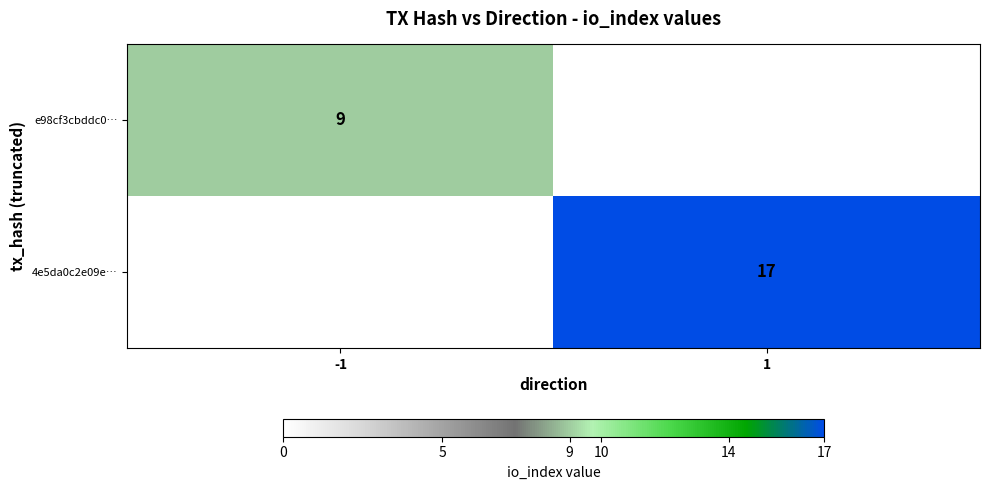

True or false: e98cf3cbddc0… has a value of 15 at -1.

False